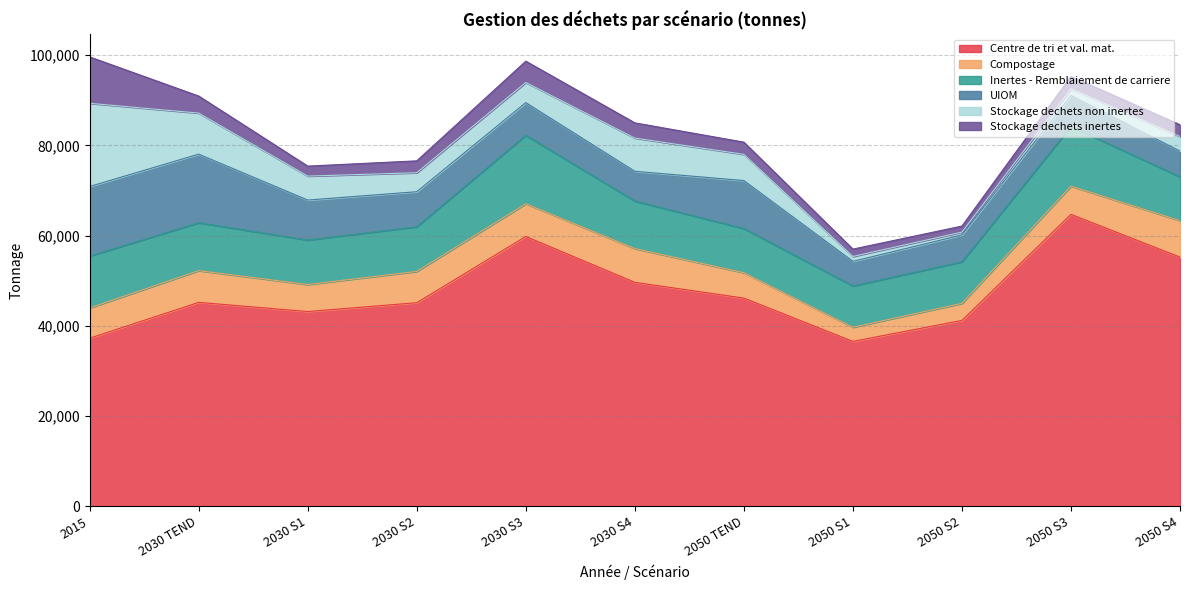

Reading left to right, list all the values displayed in this chart.

Centre de tri et val. mat.: 37263	45209	43176	45133	59815	49651	46157	36561	41206	64721	55242
Compostage: 6706	7033	5992	6933	7251	7483	5616	3123	3785	6249	8078
Inertes - Remblaiement de carriere: 11500	10614	9859	9890	15171	10524	9799	9154	9207	13221	9716
UIOM: 15423	15208	8859	7782	7253	6605	10638	5466	5956	6882	5697
Stockage dechets non inertes: 18444	9102	5313	4205	4459	7368	5808	1078	628	1474	3239
Stockage dechets inertes: 10283	3778	2216	2636	4727	3370	2706	1635	1340	2742	2613